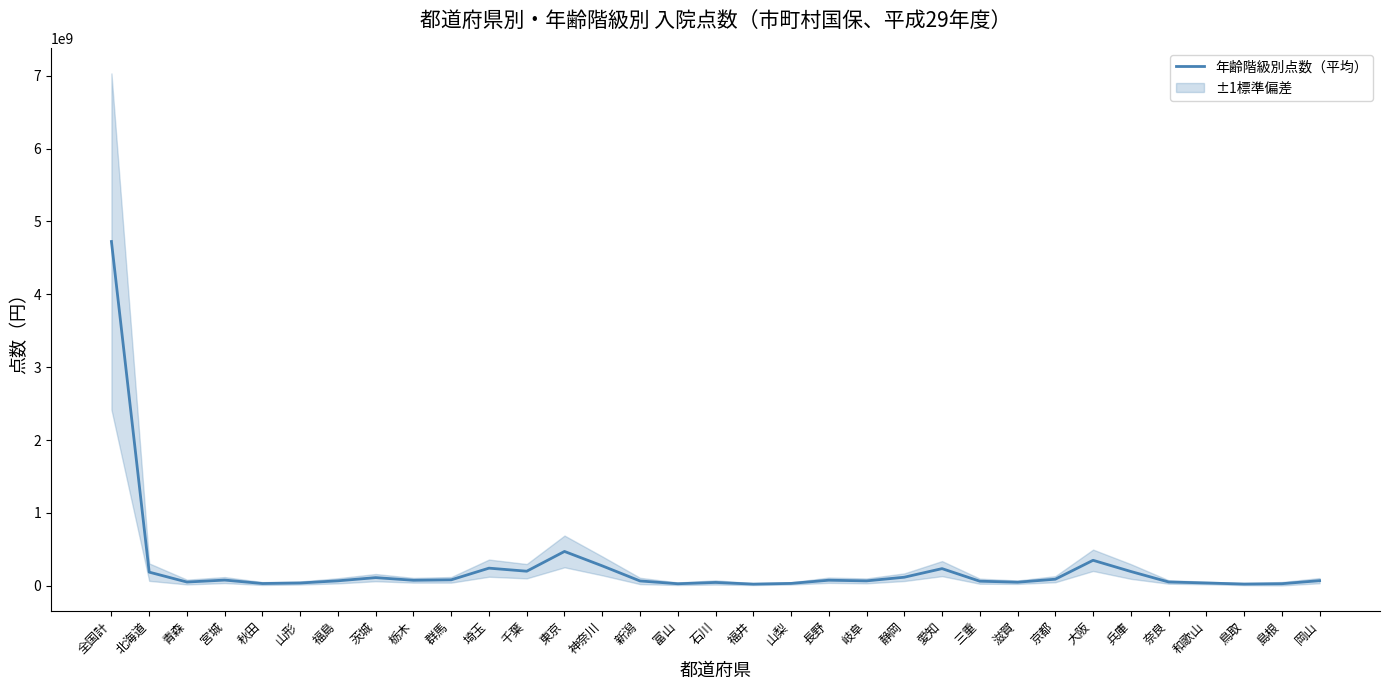

Between 大阪 and 富山, which is larger?

大阪